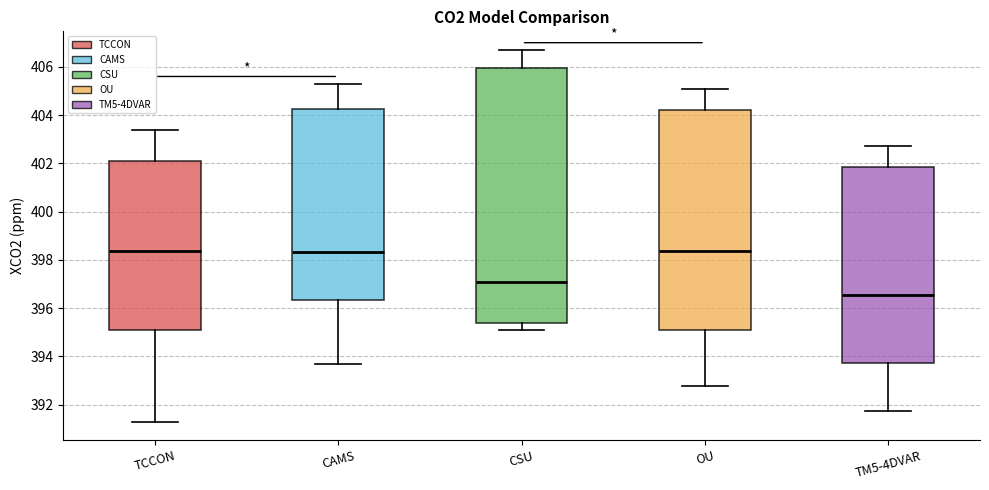

Where does the upper whisker of the box for TCCON end on the y-axis? The values are not printed on the chart, so give them approximately, as read against the axis.

403.4